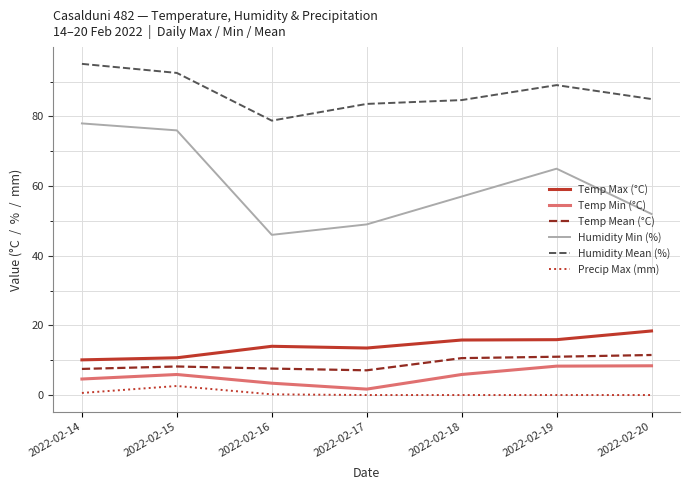

True or false: Humidity Min (%) and Temp Min (°C) intersect in this chart.

False